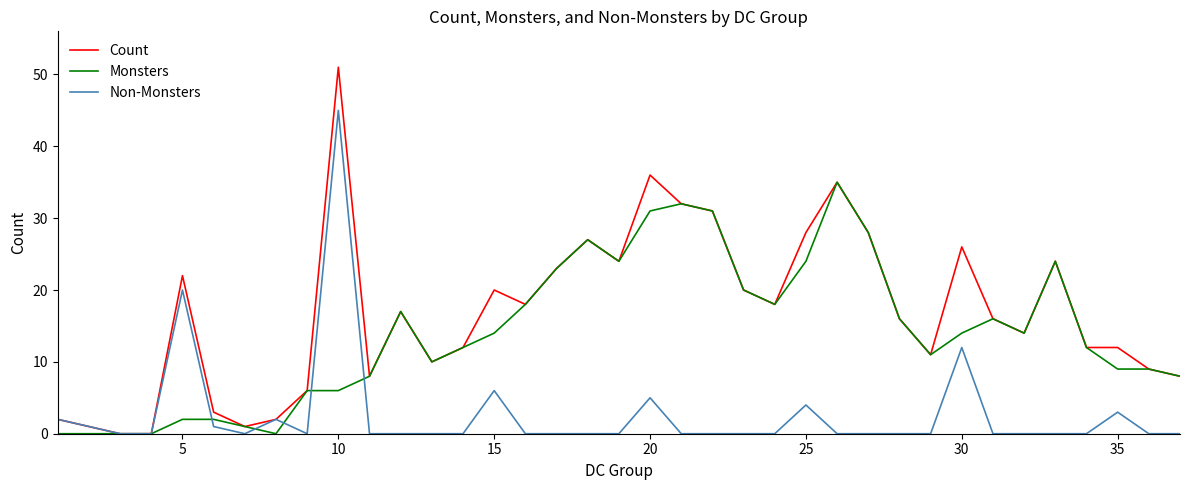

Which series has the largest total across all categories?

Count